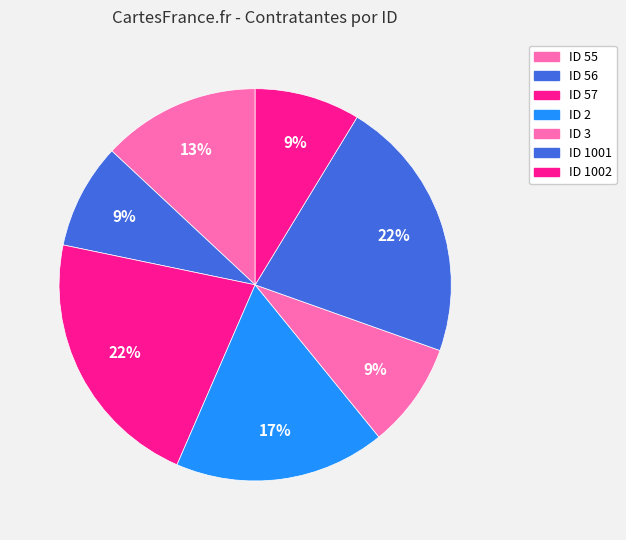

How many segments does this pie chart have?

7